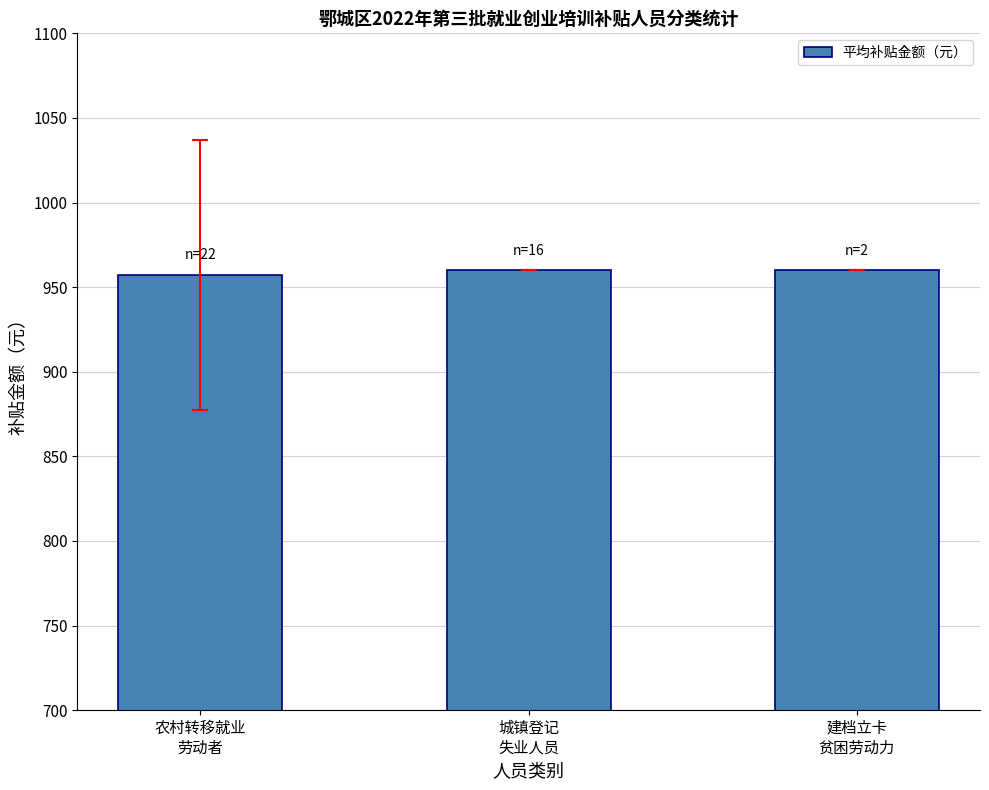

What is the maximum value shown in the chart?

960.0